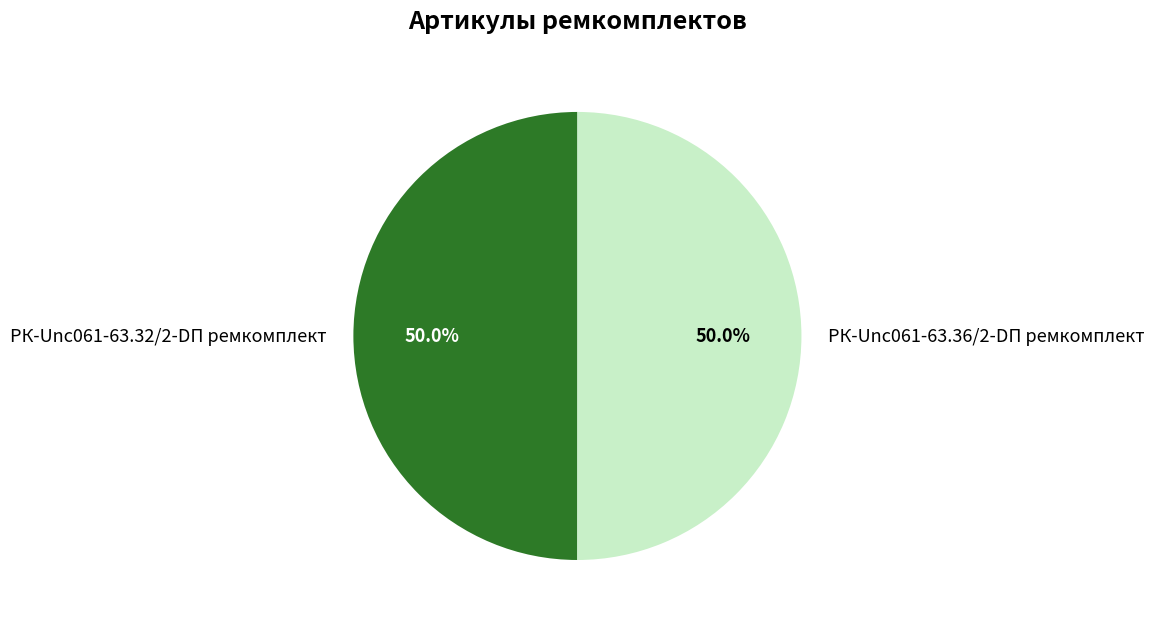

To the nearest percent, what percentage of the pie is РК-Unc061-63.36/2-DП ремкомплект?

50%